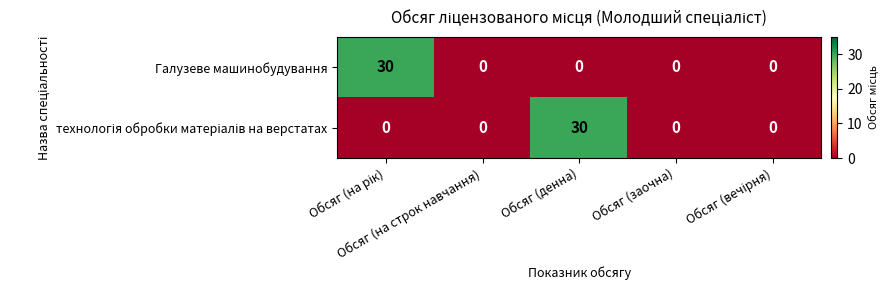

What is the sum of all Галузеве машинобудування values?

30